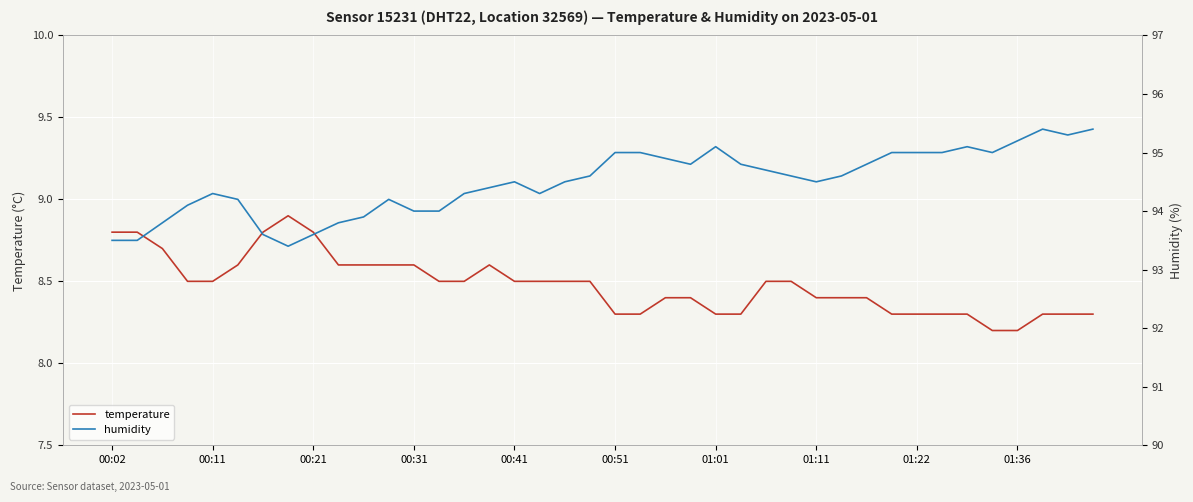

The value of temperature at 01:01 is 8.3. True or false?

True